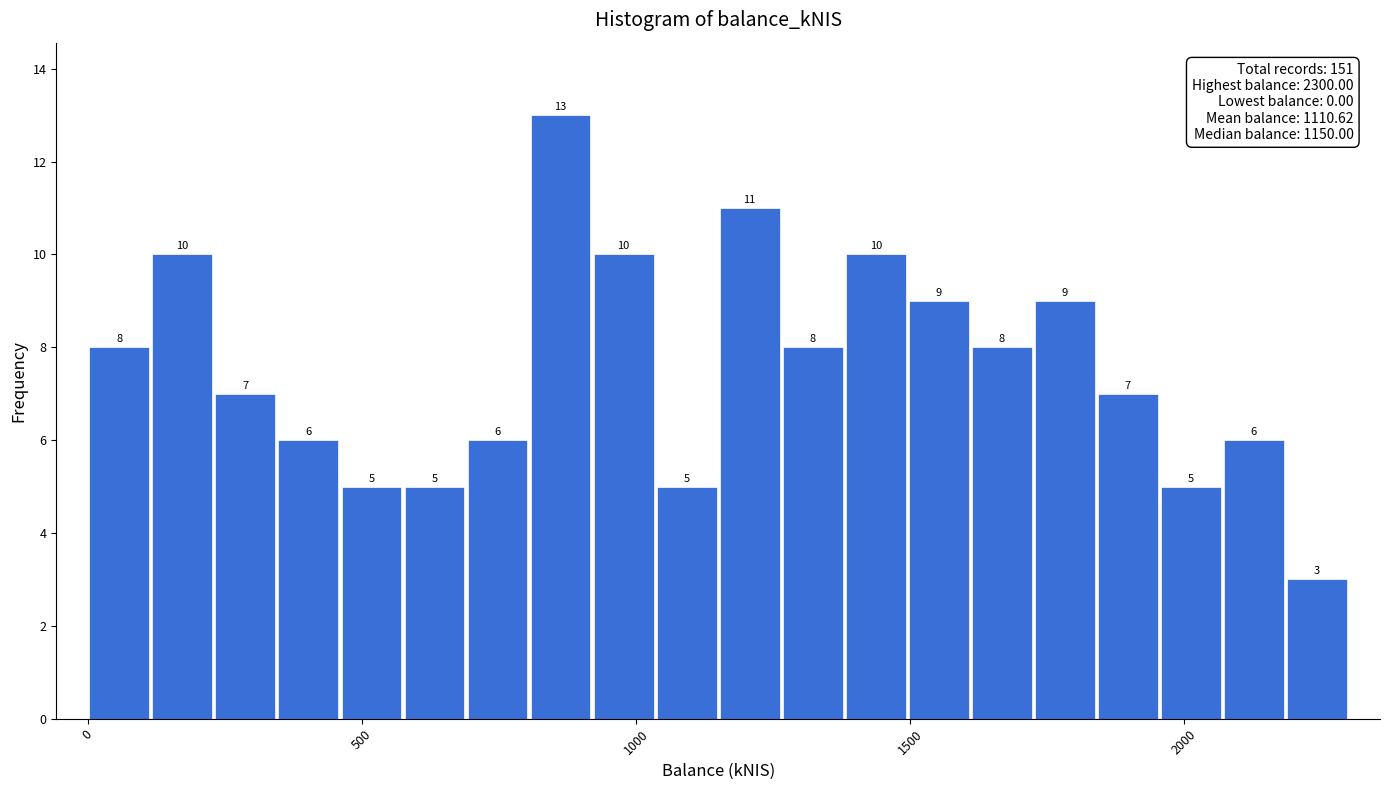

Read against the x-axis, roughly where is the centre of the tallest bar?

850